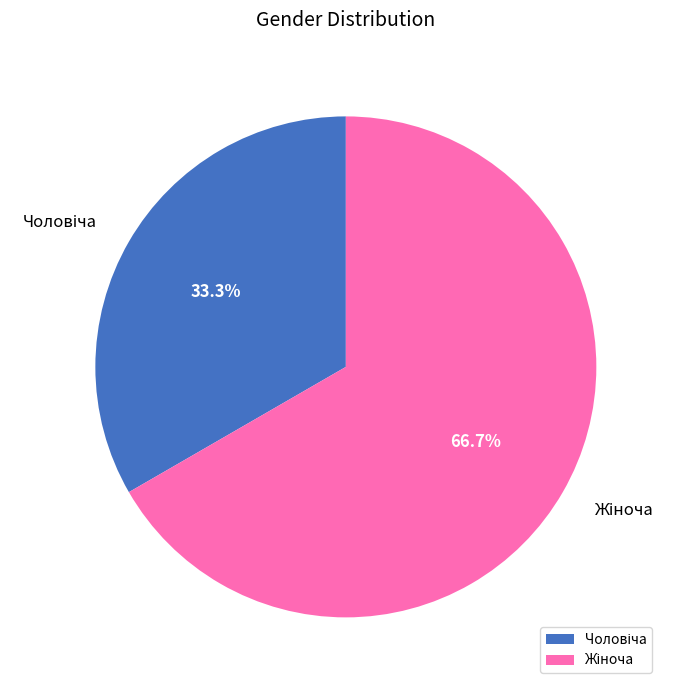

Is there a majority slice in this chart?

Yes